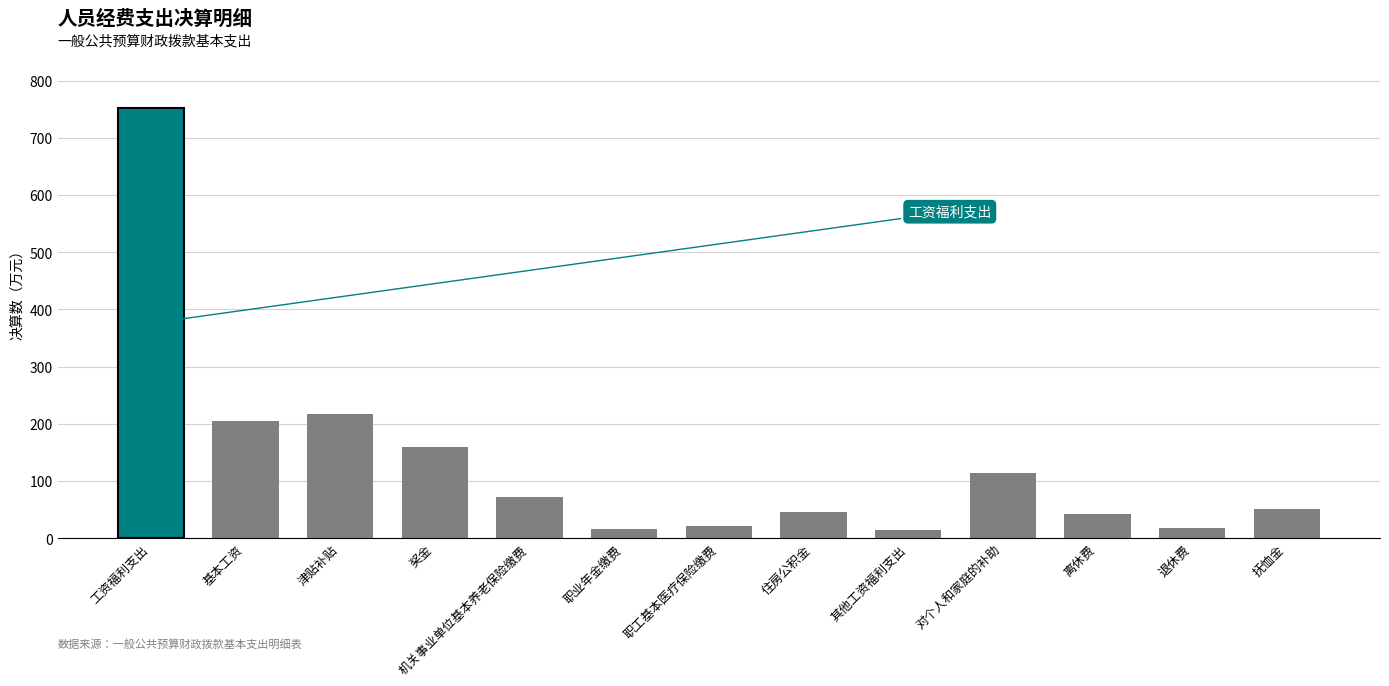

Reading left to right, transcribe all the data shown in this chart.

工资福利支出=751.8	基本工资=205.0	津贴补贴=216.6	奖金=159.8	机关事业单位基本养老保险缴费=71.3	职业年金缴费=15.7	职工基本医疗保险缴费=21.2	住房公积金=46.7	其他工资福利支出=15.0	对个人和家庭的补助=113.1	离休费=42.6	退休费=18.4	抚恤金=50.8